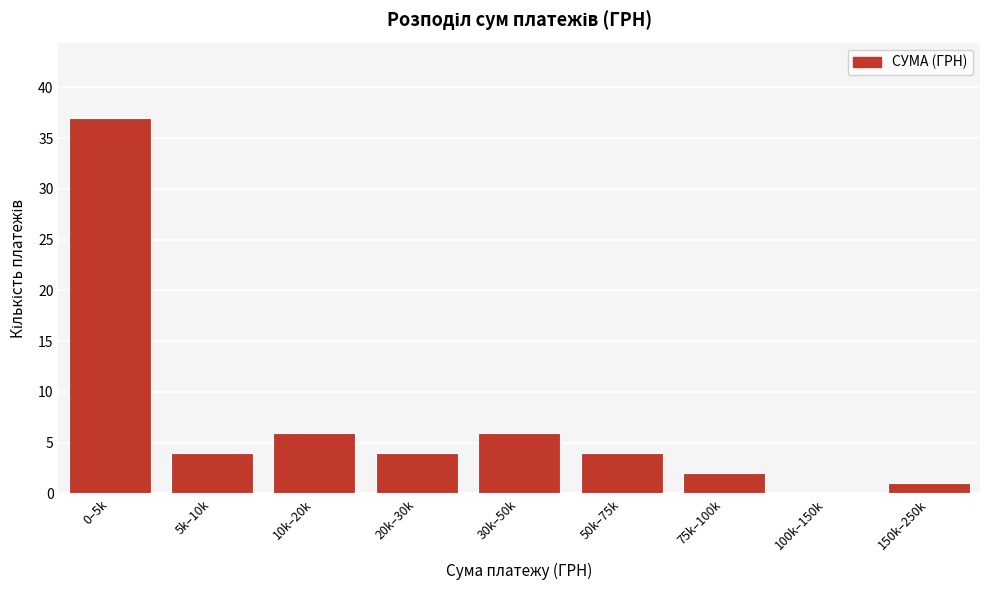

Reading left to right, what are all the values shown in this chart?

0–5k=37	5k–10k=4	10k–20k=6	20k–30k=4	30k–50k=6	50k–75k=4	75k–100k=2	100k–150k=0	150k–250k=1